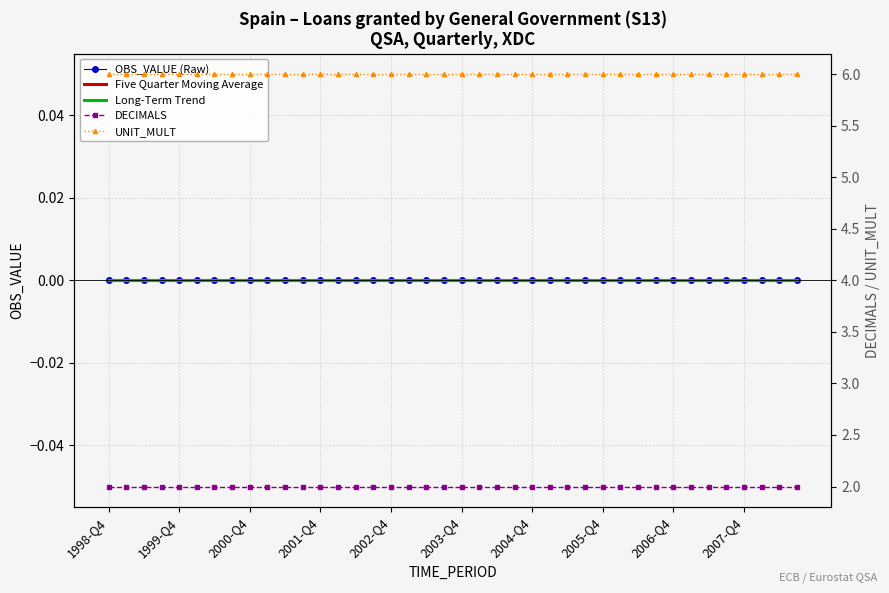

True or false: OBS_VALUE (Raw) and UNIT_MULT intersect in this chart.

False